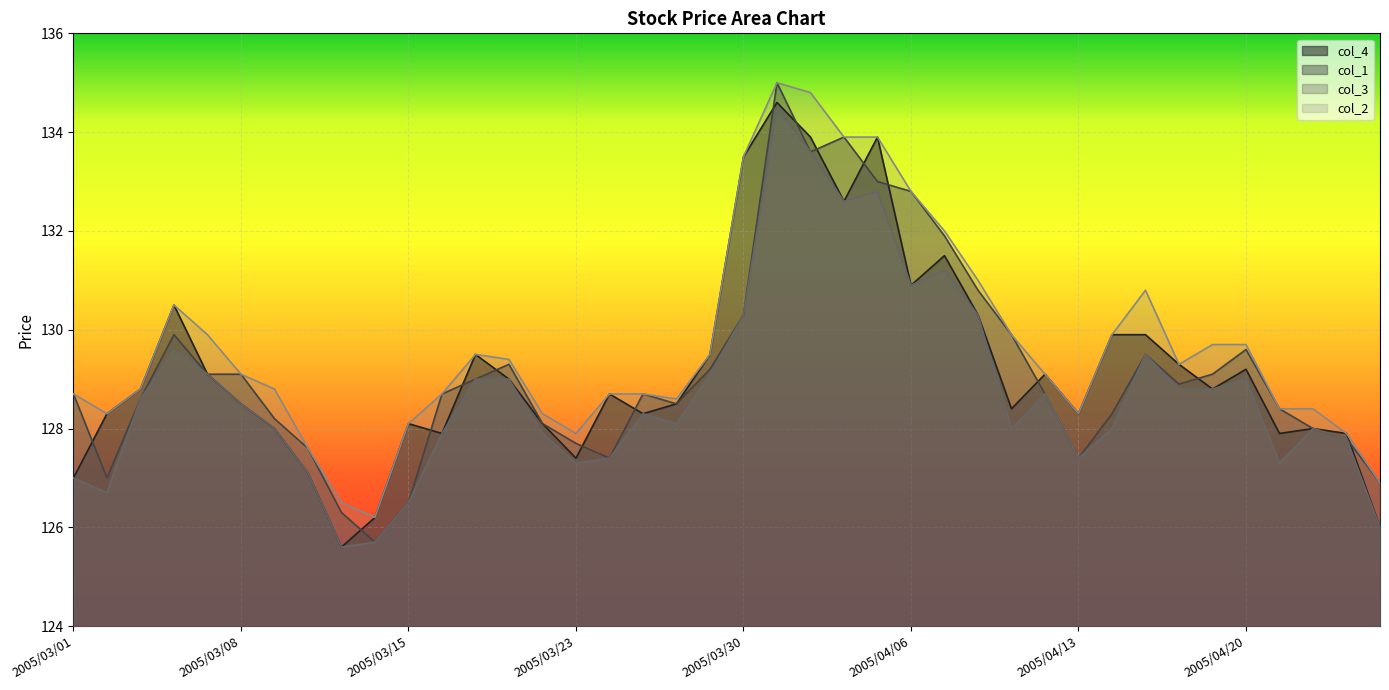

Rank the series by their maximum value, from highest to lowest.

col_1, col_2, col_4, col_3